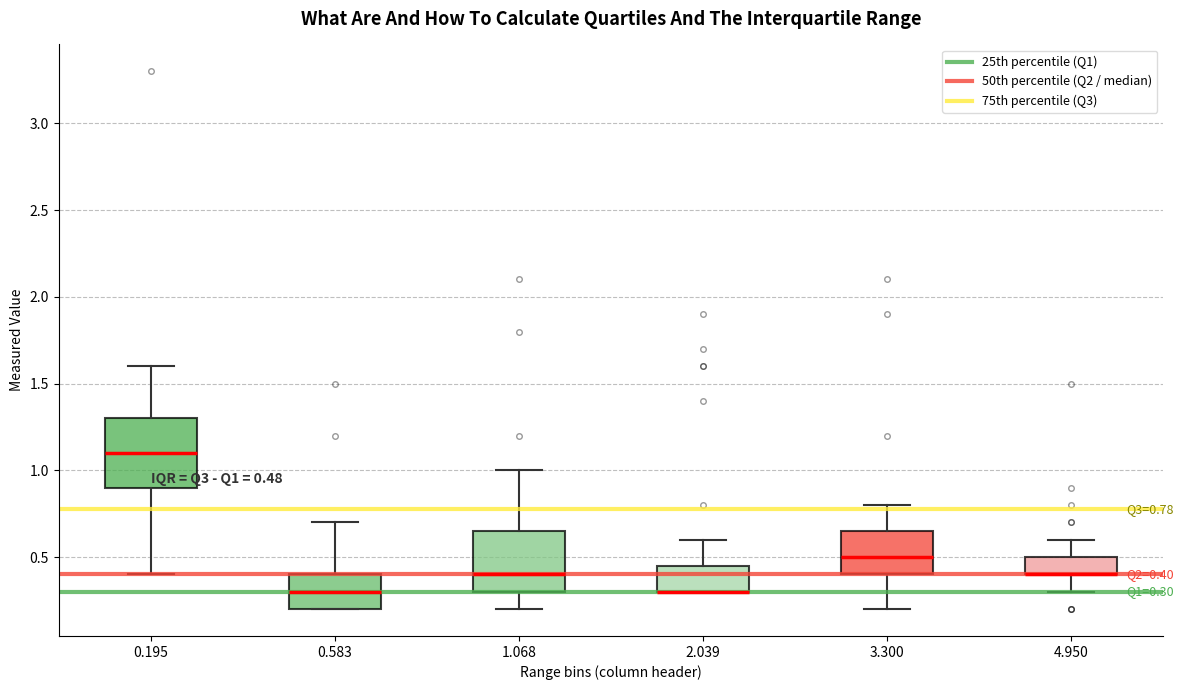

Which box is the tallest, from its lower edge to its upper edge?

0.195